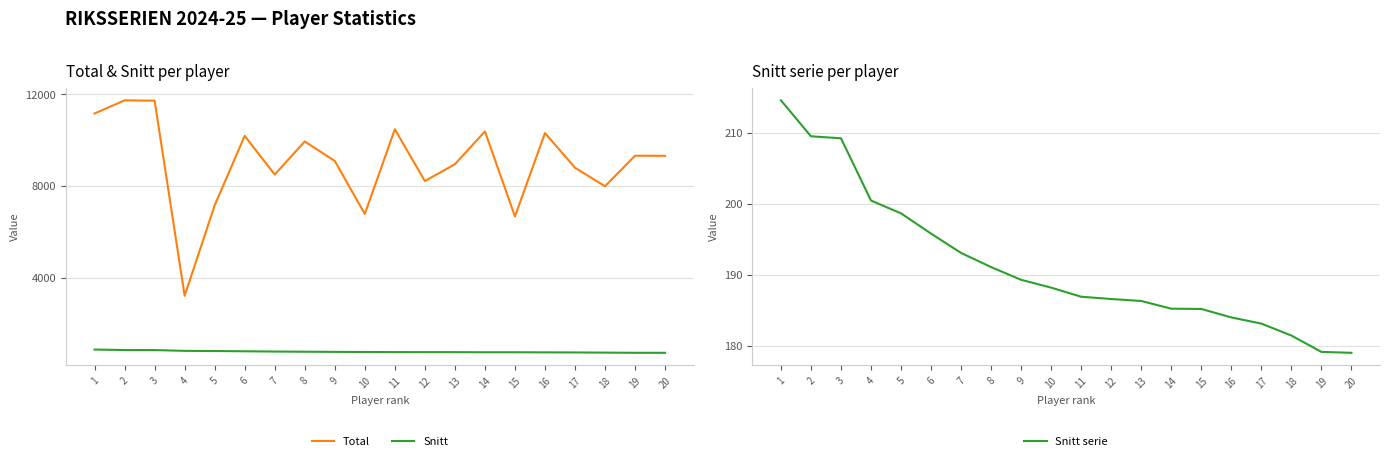

Which series has the largest total across all categories?

Total